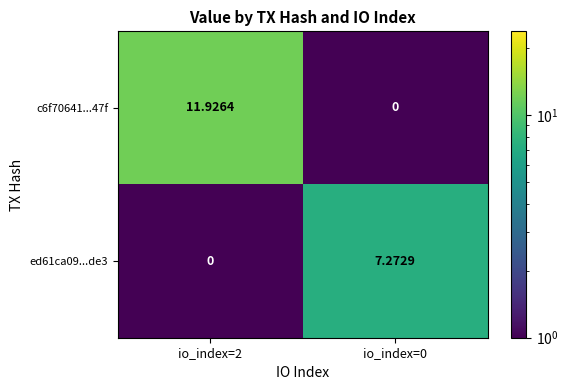

Is the value of c6f70641...47f at io_index=2 greater than the value of ed61ca09...de3 at io_index=2?

Yes